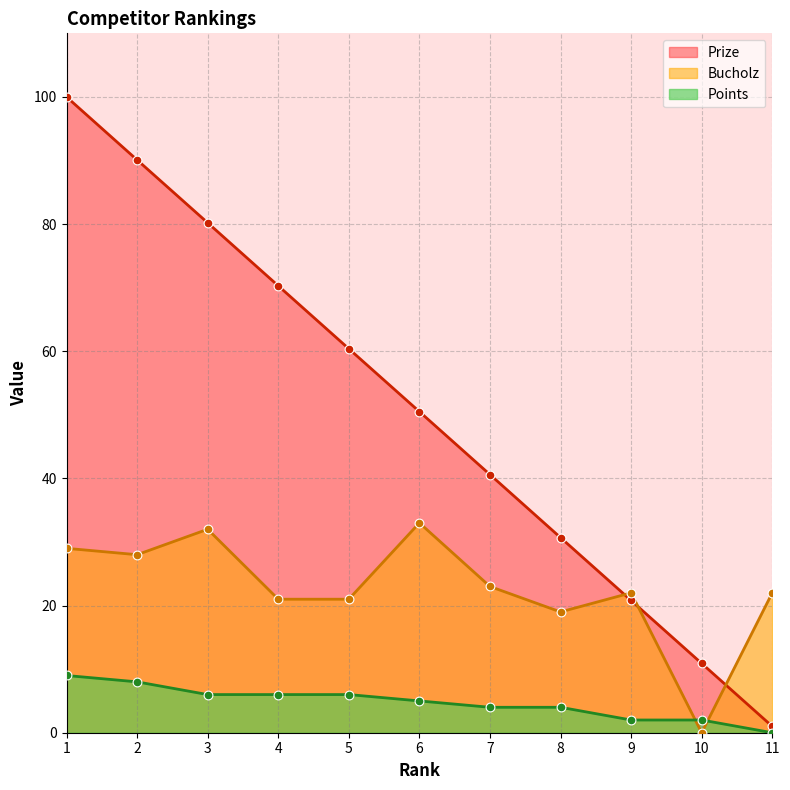

What are all the series names shown in the legend?

Prize, Bucholz, Points